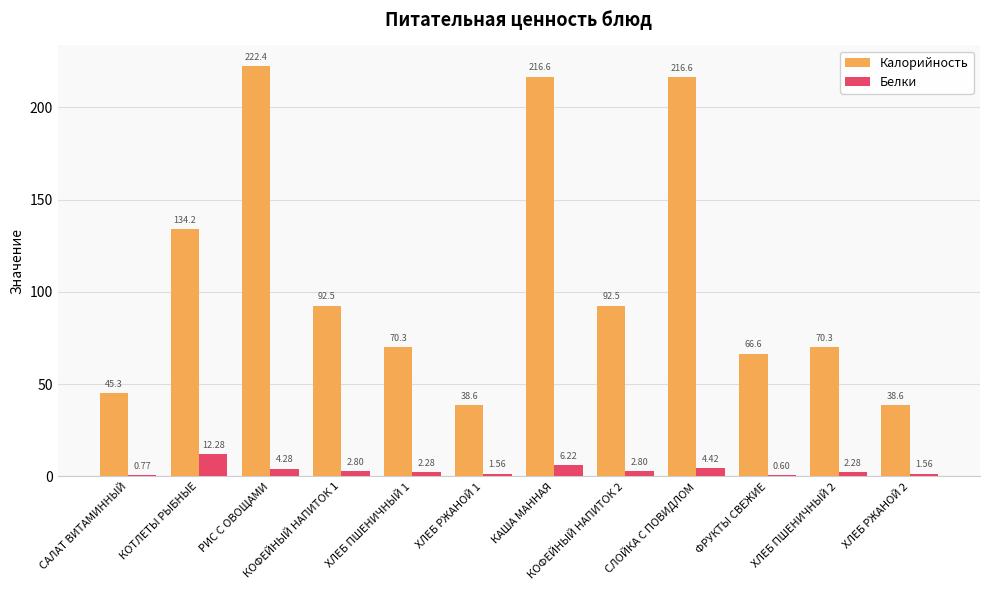

The value of Калорийность at ХЛЕБ ПШЕНИЧНЫЙ 2 is 33.0. True or false?

False